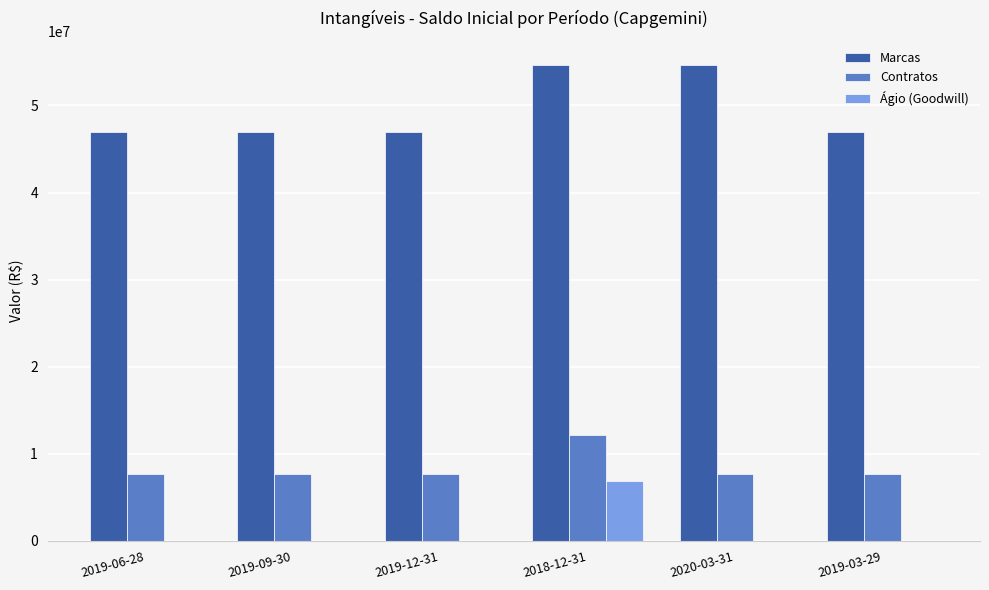

Which series has the largest total across all categories?

Marcas